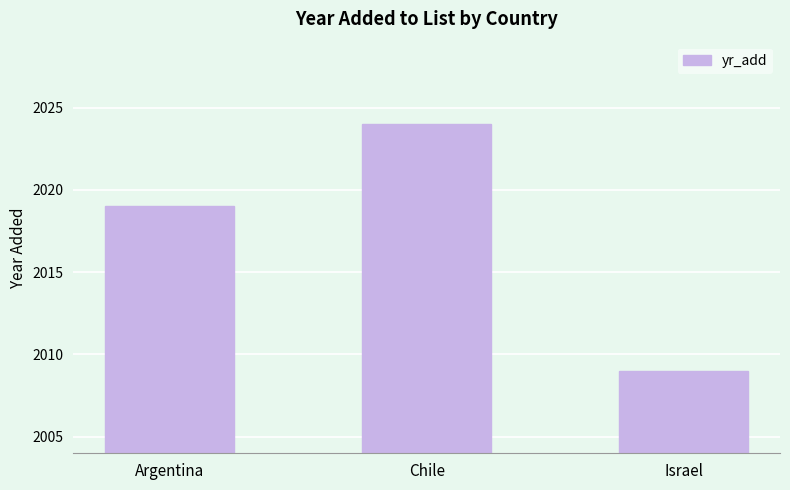

Which has a higher value, Argentina or Israel?

Argentina